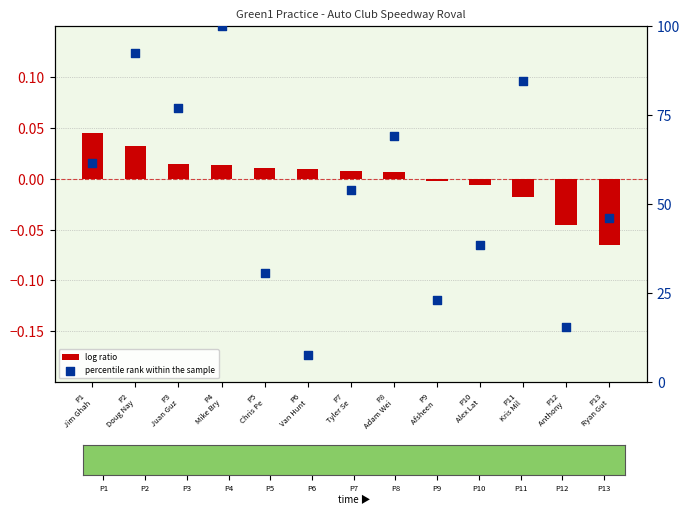

What are all the series names shown in the legend?

log ratio, percentile rank within the sample